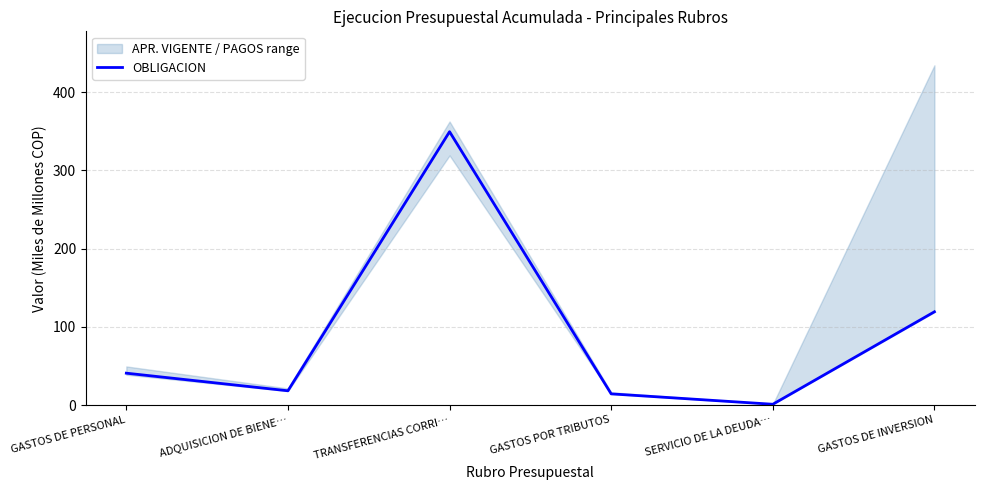

Does the chart display data point markers on the line(s)?

No